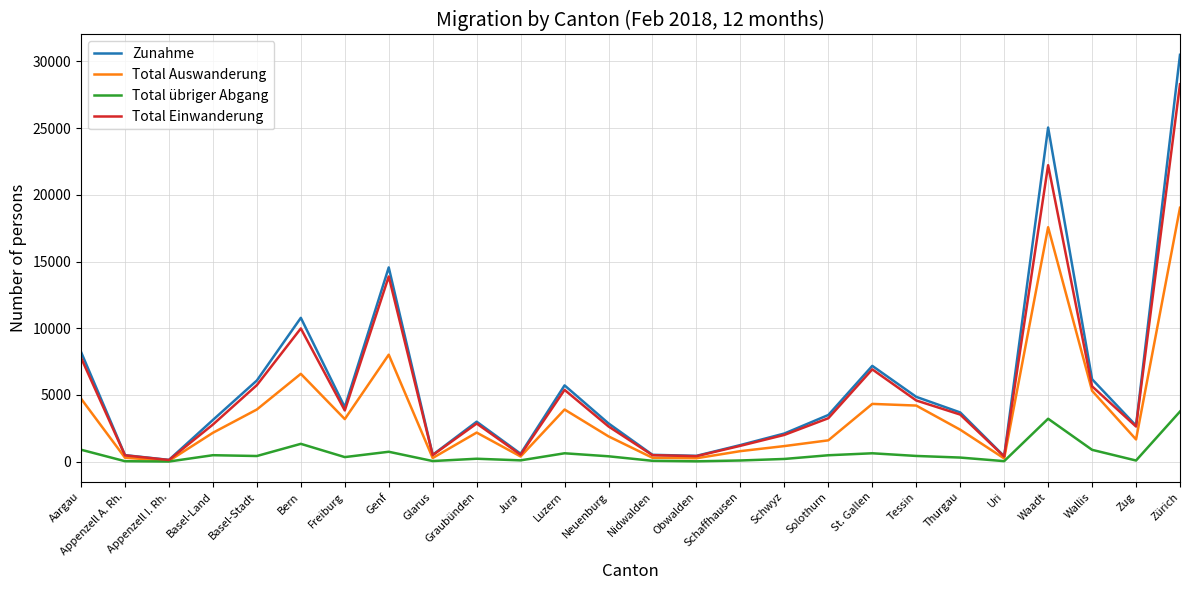

At which category is the sum across all series the highest?

Zürich